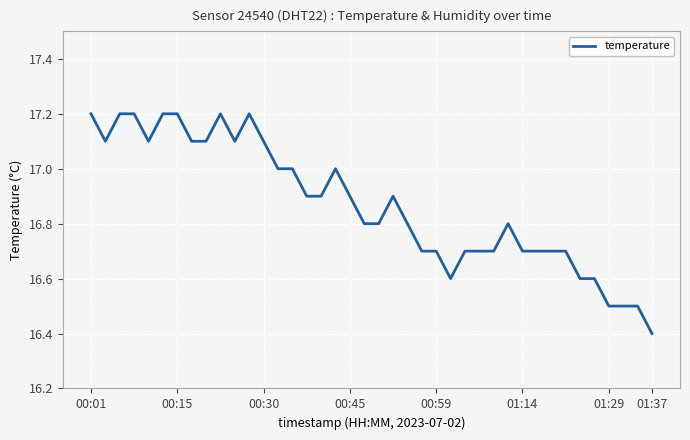

How many lines are shown in the chart?

1